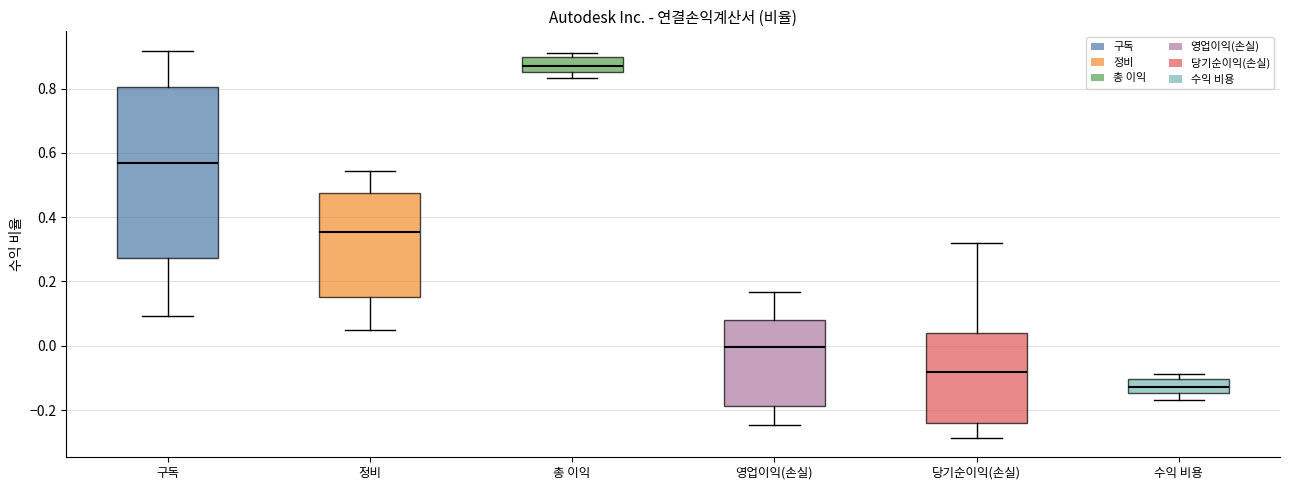

Comparing the boxes themselves (not the whiskers), which one is the tallest?

구독